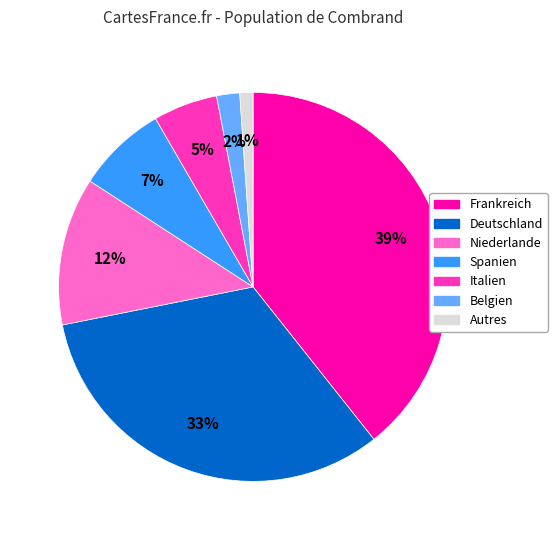

Does any single category account for the majority?

No